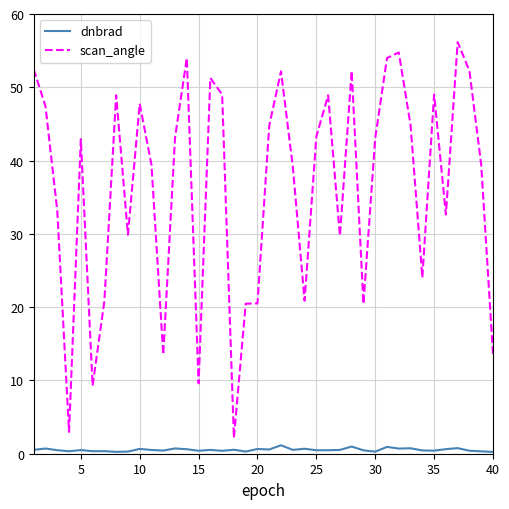

Which series has the largest range (max minus min)?

scan_angle